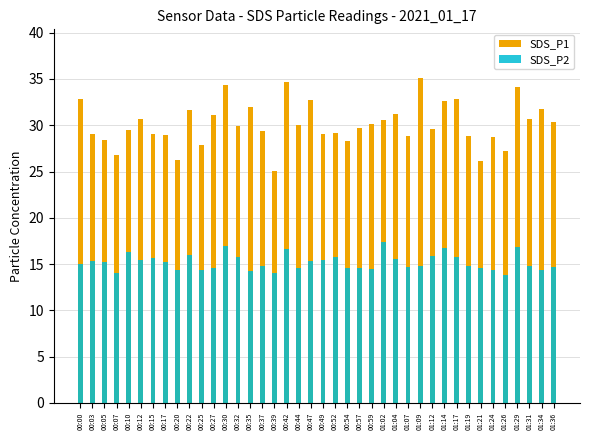

What is the sum of all SDS_P1 values?

1205.7